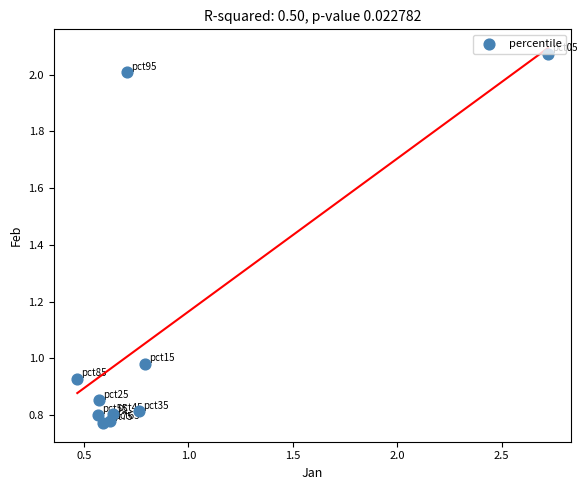

What is the range of Y values (max minus min)?

1.3